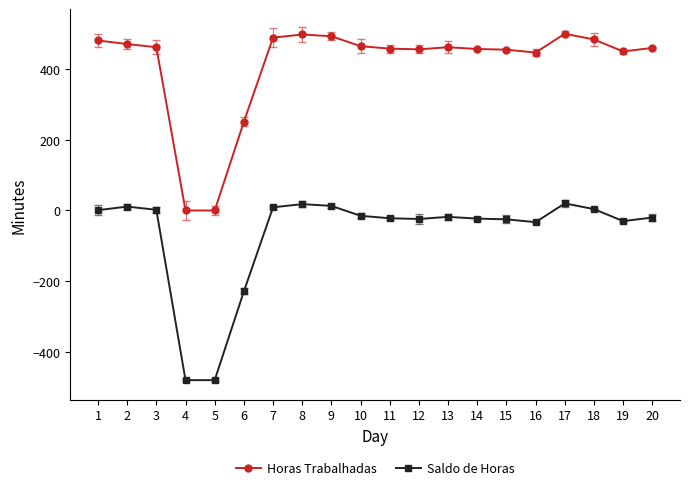

Where does the Horas Trabalhadas series first go above 462?

1